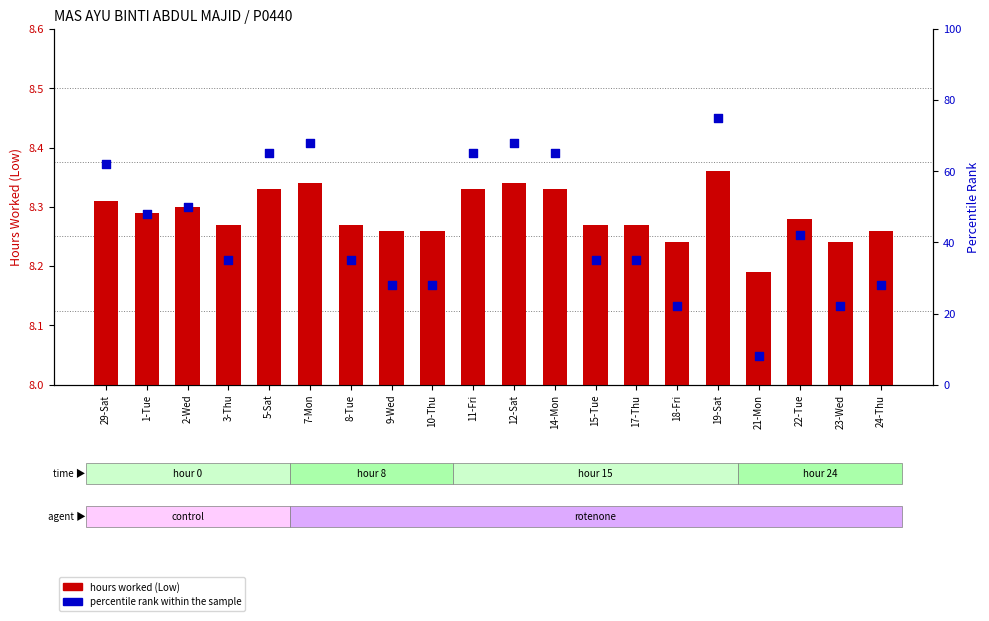

At which category is the sum across all series the highest?

19-Sat